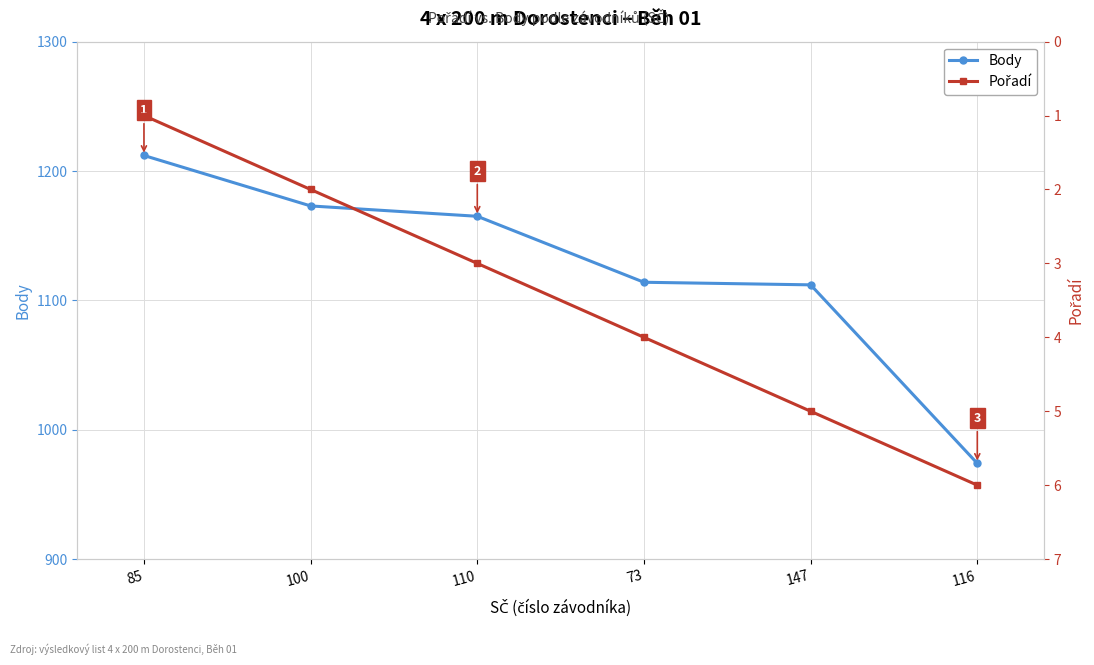

What is the average value of the Body series?

1125